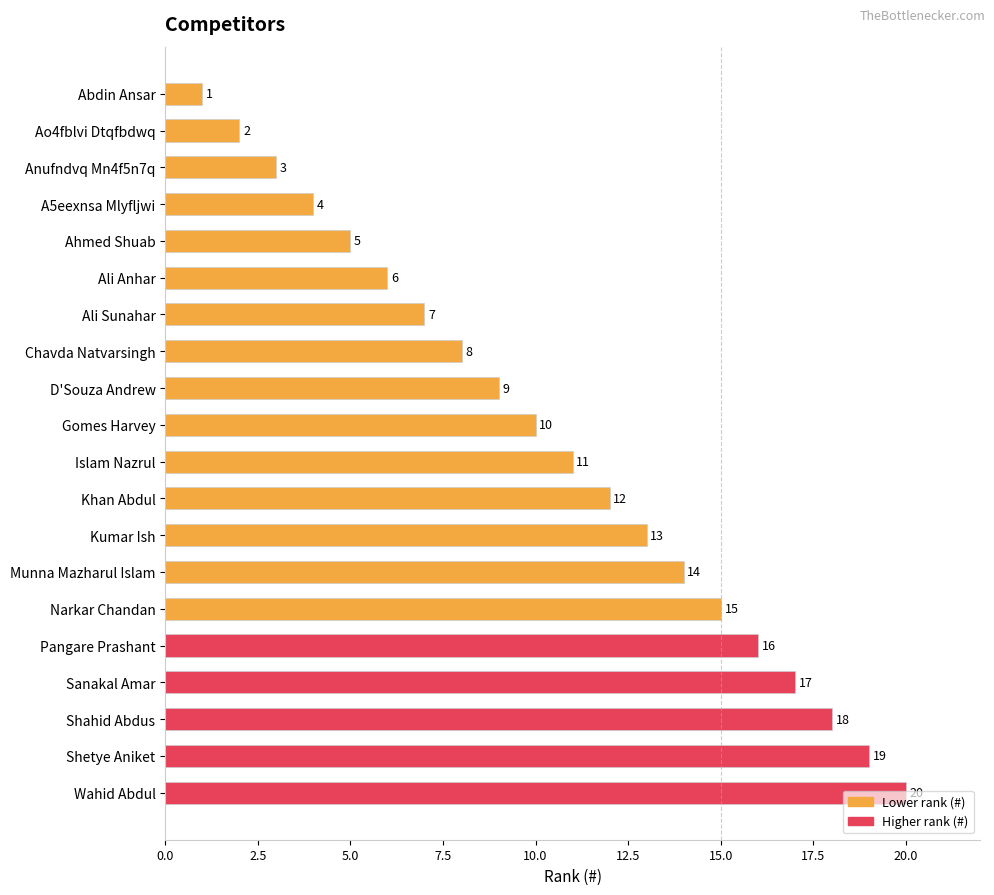

What is the change in value from Gomes Harvey to Munna Mazharul Islam?

+4